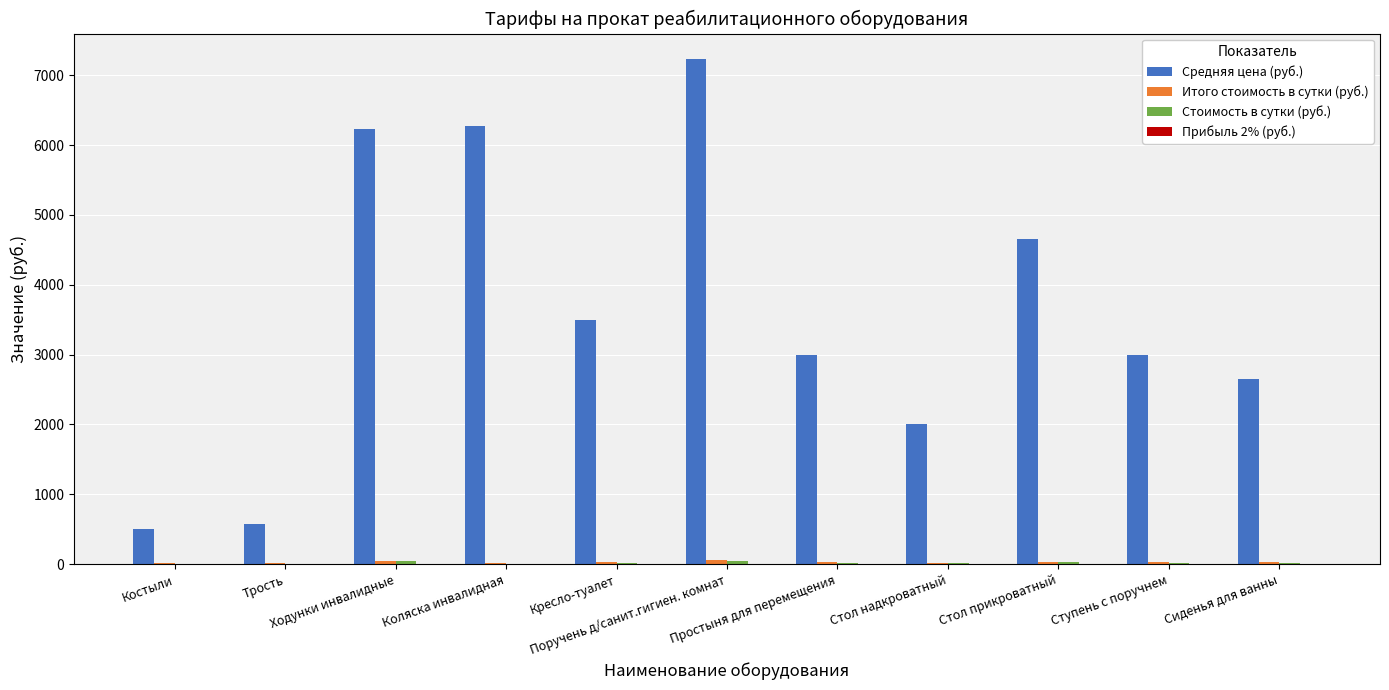

What is the maximum value shown in the chart?

7233.3